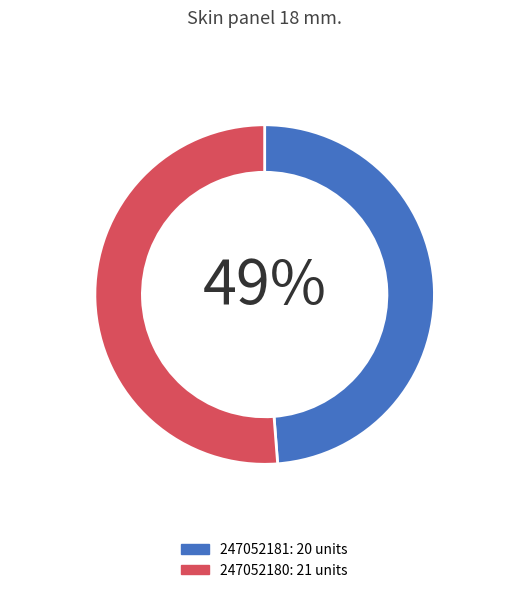

To the nearest percent, what is the difference between the largest and smallest slice percentages?

2%